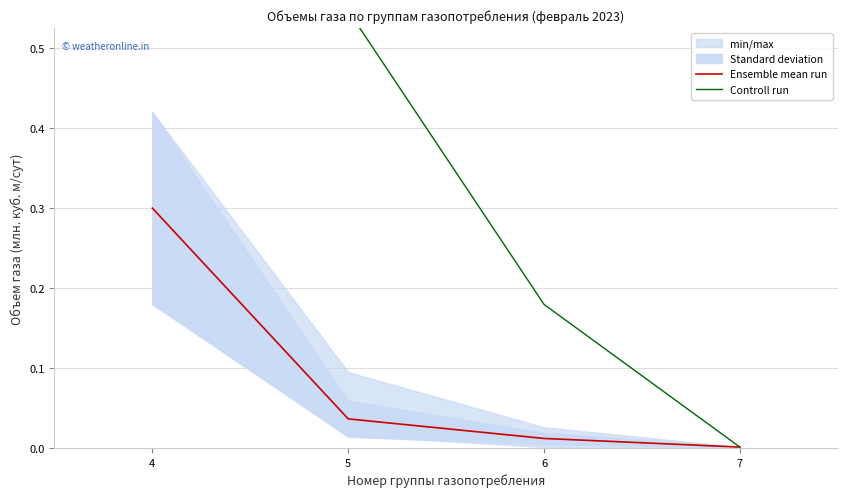

List the labels in order of Ensemble mean run value, largest first.

4, 5, 6, 7